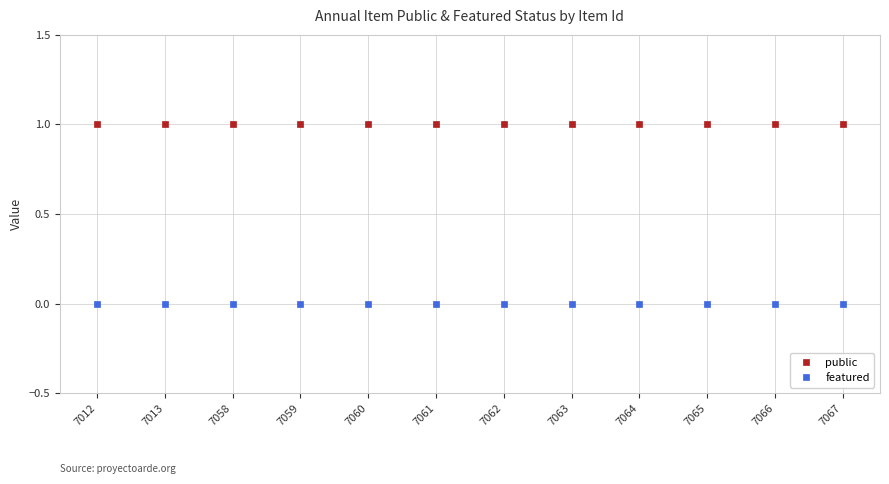

Is the value of public at 7061 greater than the value of featured at 7063?

Yes